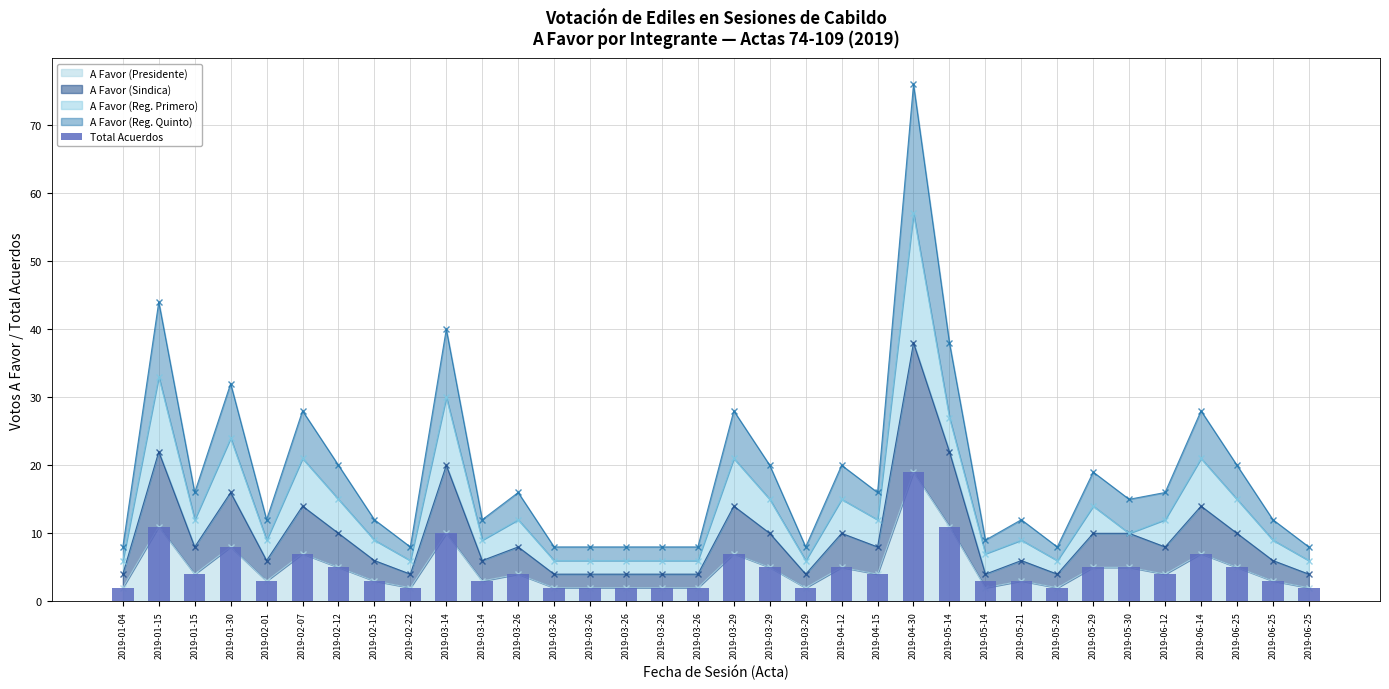

What is the minimum value shown in the chart?

2